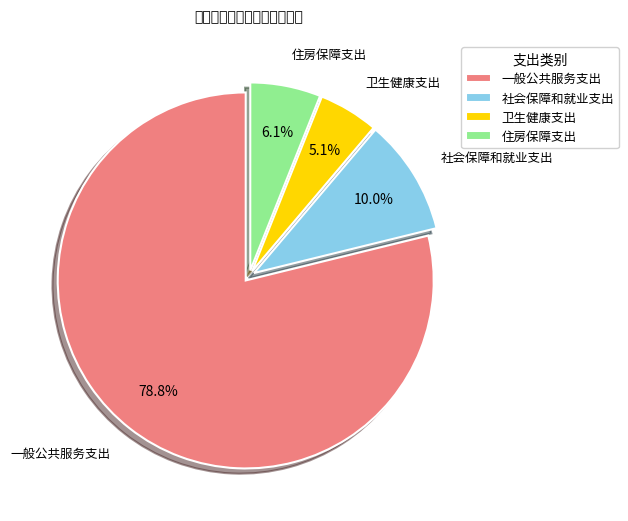

The 一般公共服务支出 slice represents 79% of the pie. True or false?

True